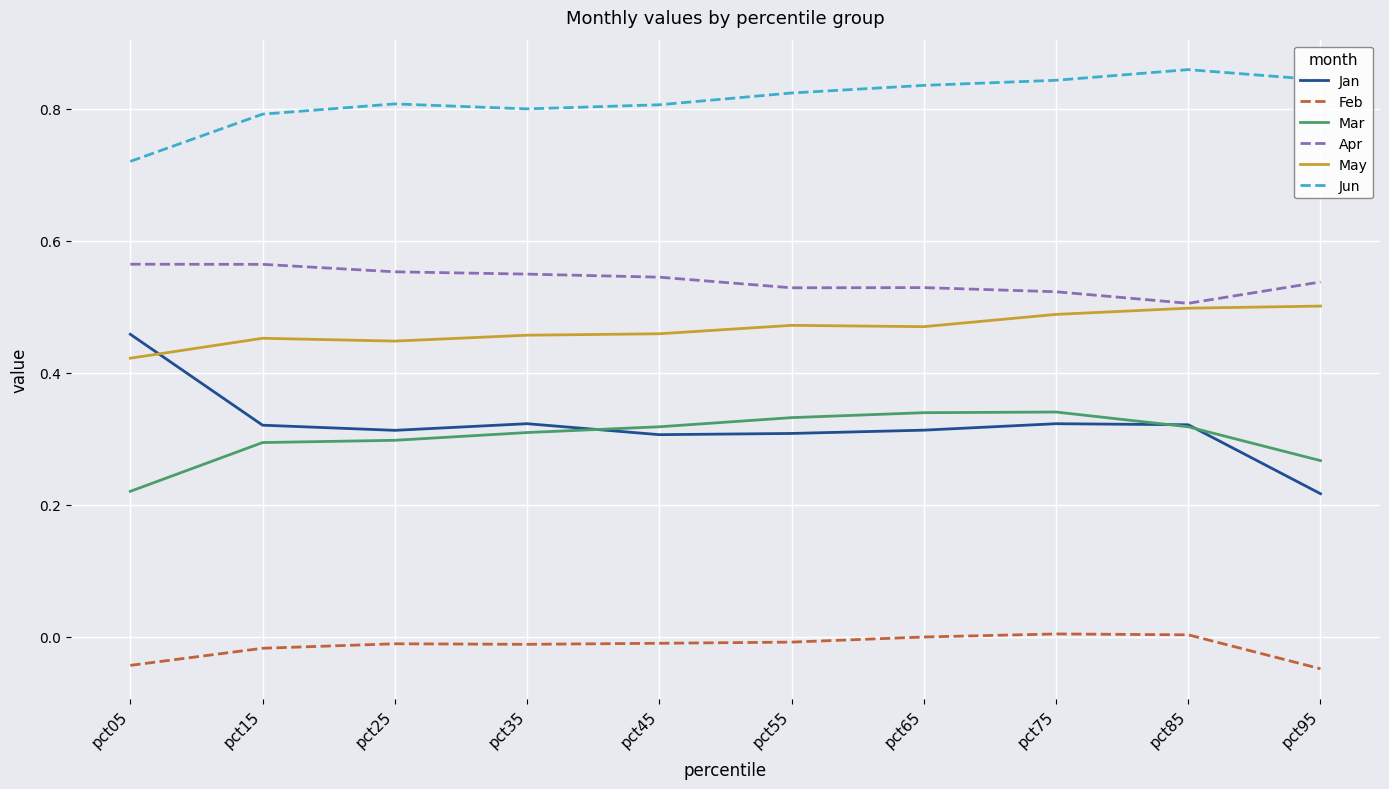

True or false: Feb and Jun cross at least once.

False